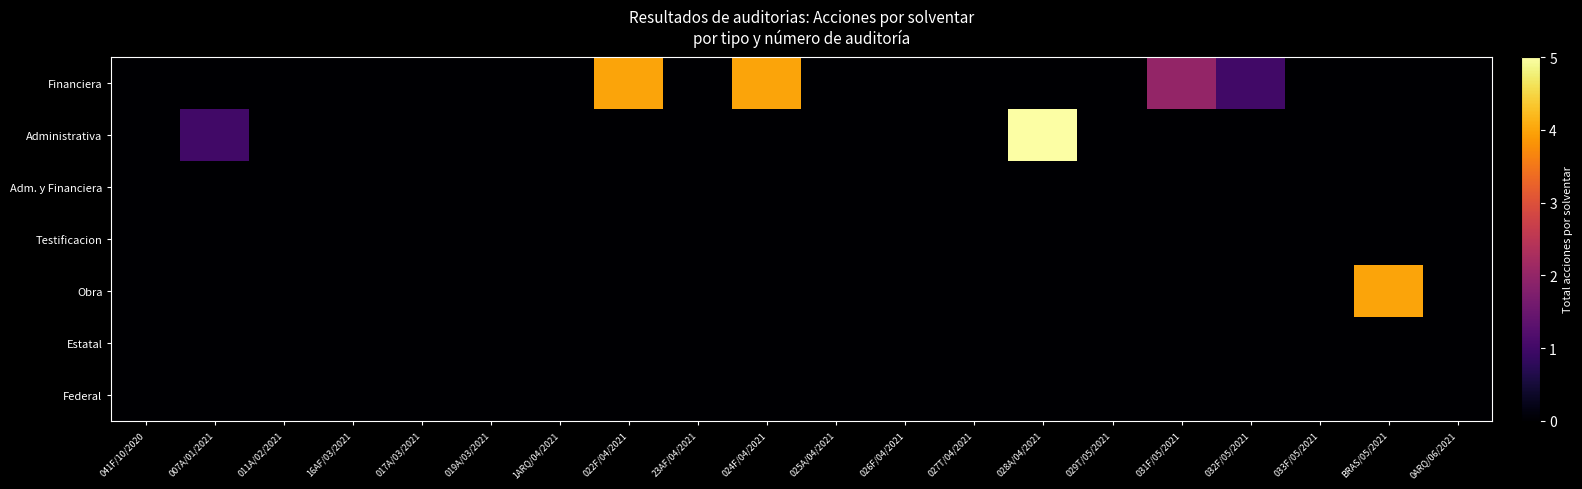

List the series in order of their peak value, highest first.

Administrativa, Financiera, Obra, Adm. y Financiera, Testificacion, Estatal, Federal